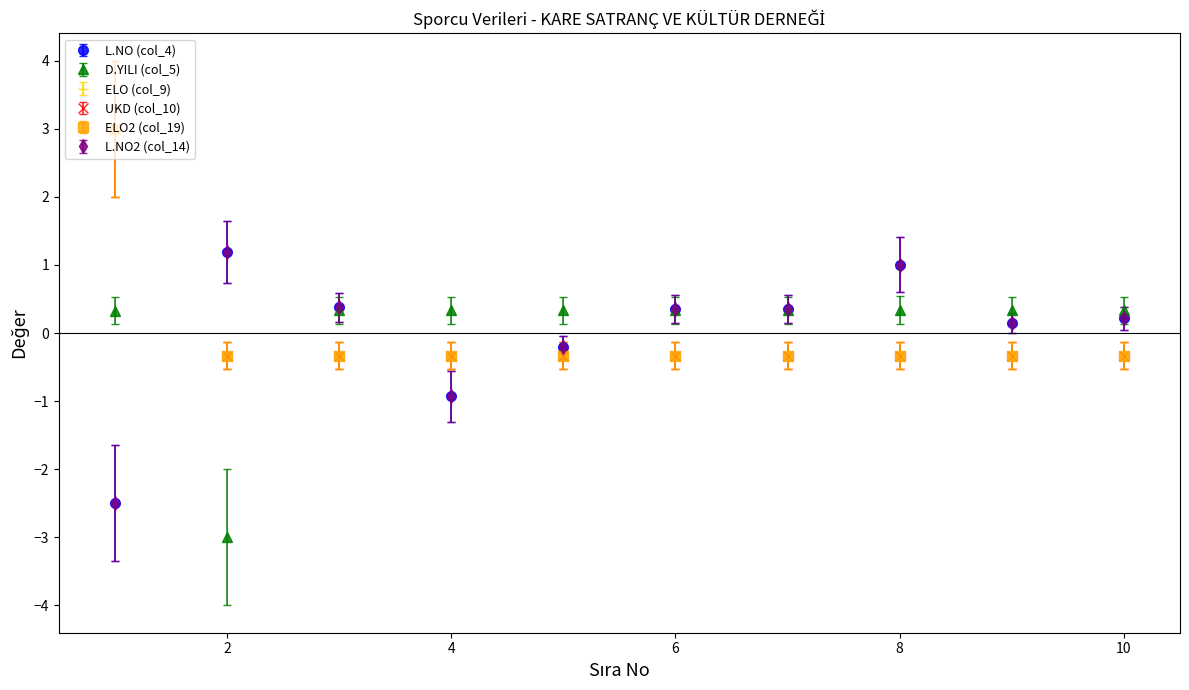

What is the value of the D.YILI (col_5) point at the 5th from the left?

0.3